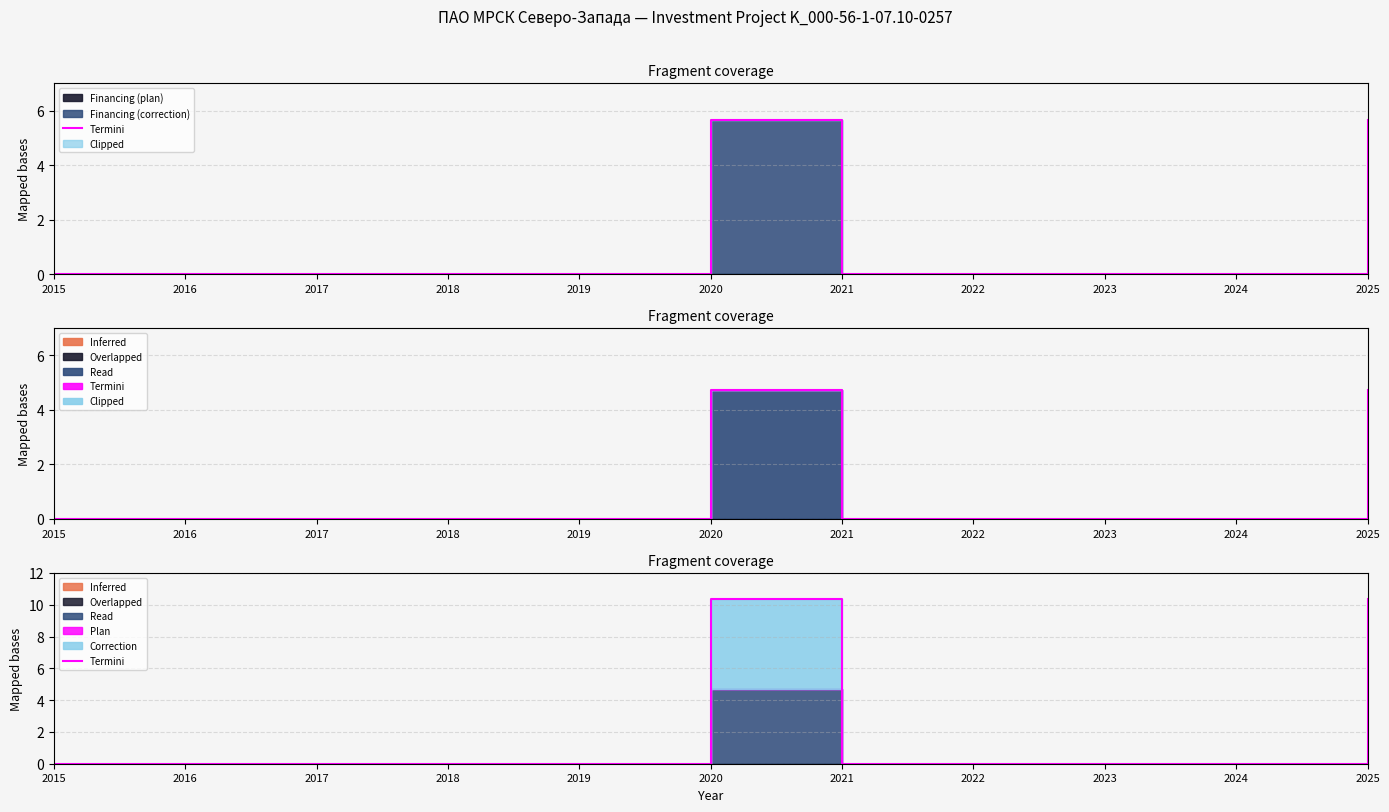

Which label corresponds to the largest value in the chart?

2020